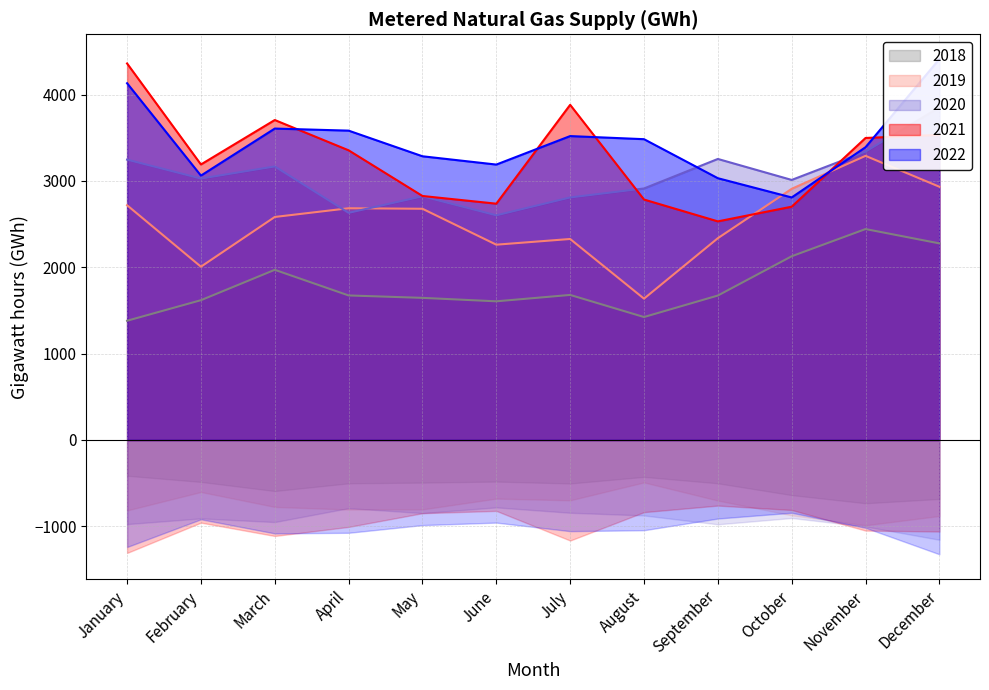

At January, list the series in order from smallest to largest.

2018, 2019, 2020, 2022, 2021